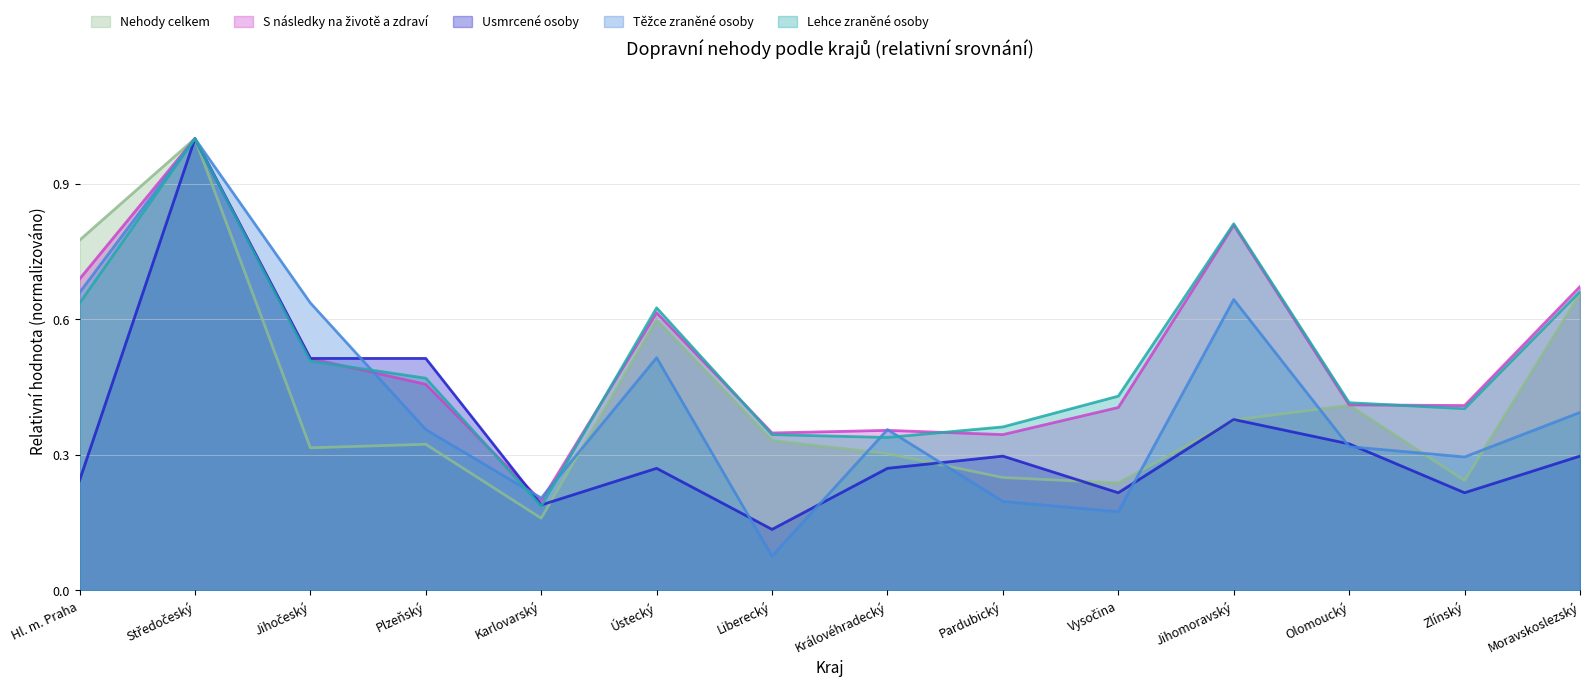

Is it true that Usmrcené osoby equals 0.5 at Jihočeský?

True